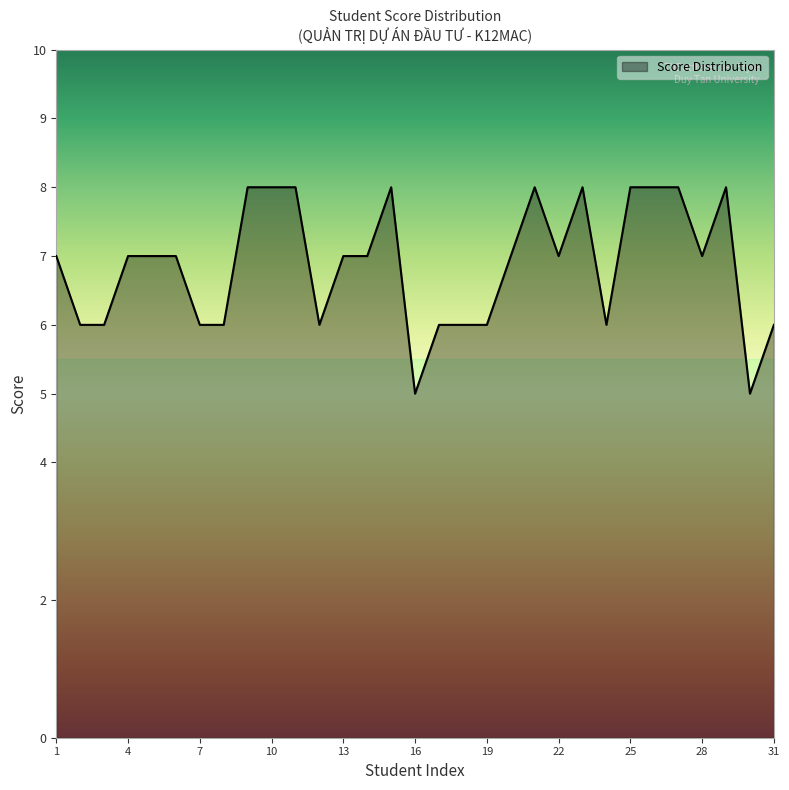

What is the greatest value displayed?

8